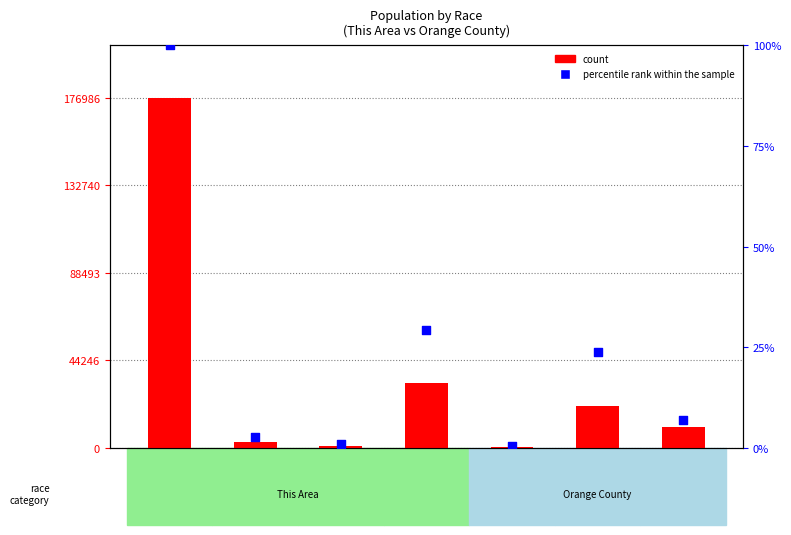

Which series has the widest spread of Y values?

count